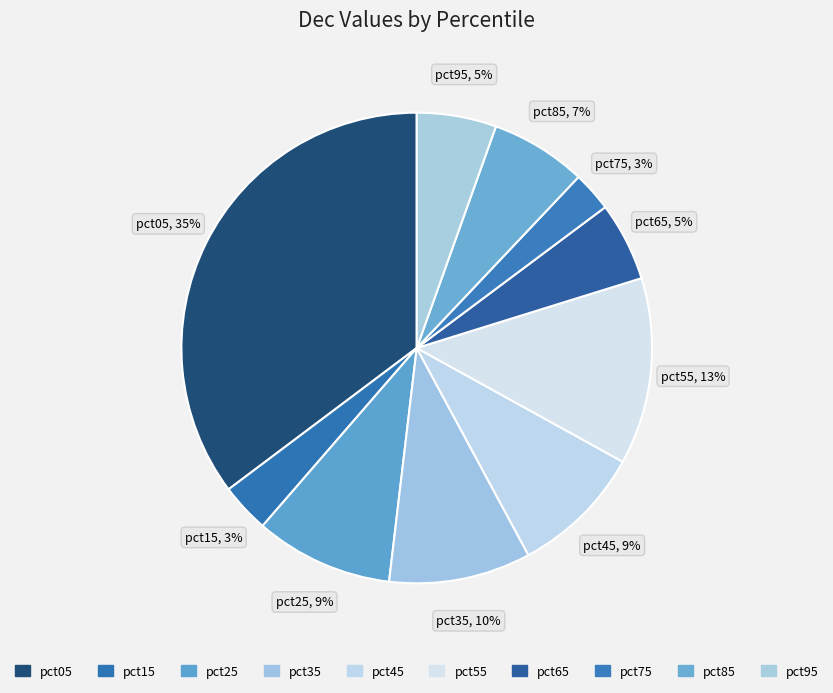

Is the sum of pct85 and pct55 greater than half?

No